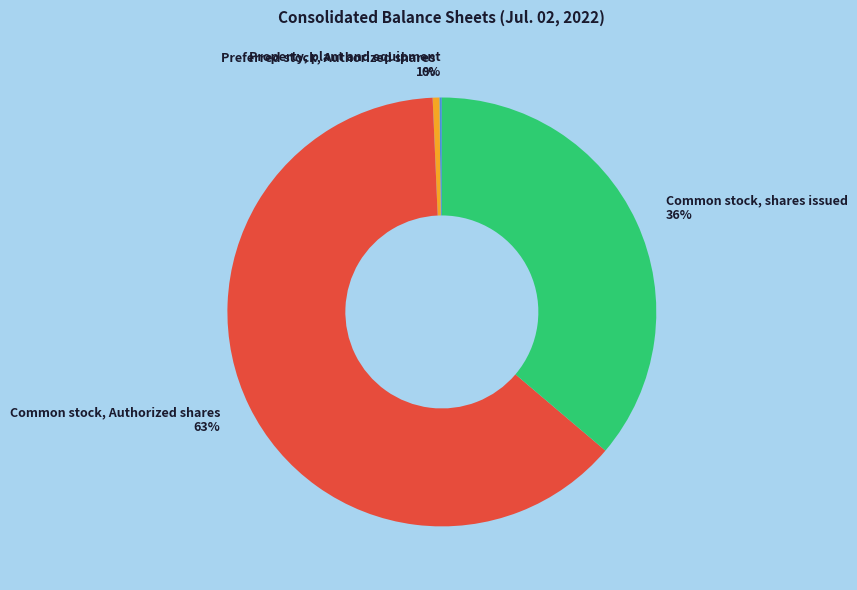

Is the sum of Common stock, shares issued and Common stock, Authorized shares greater than half?

Yes